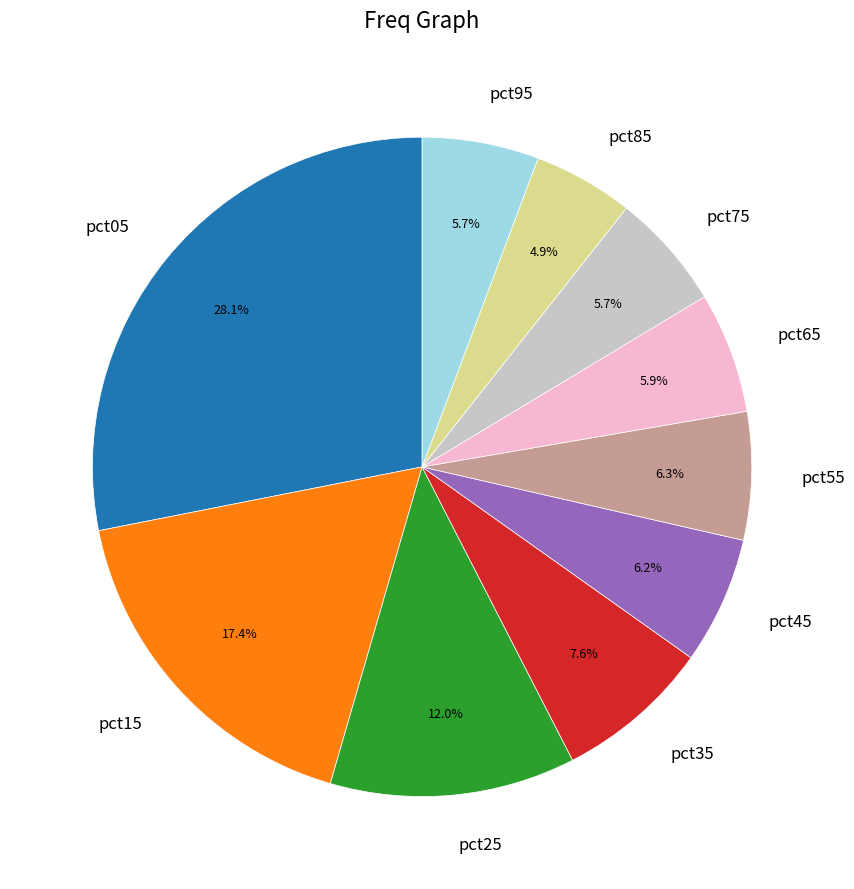

Is pct35 the majority of the pie?

No